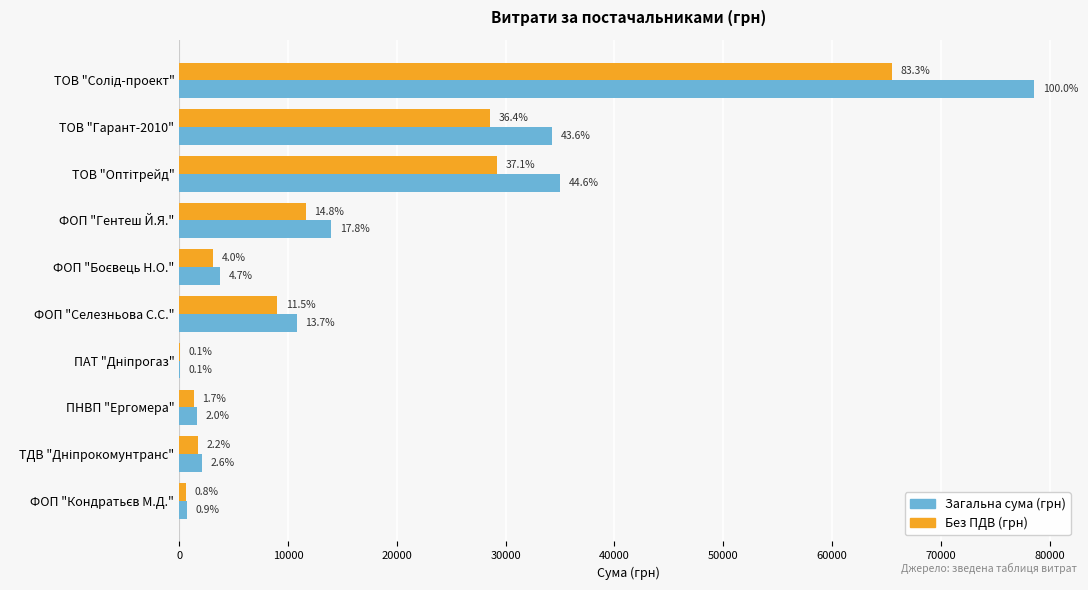

What are all the series names shown in the legend?

Загальна сума (грн), Без ПДВ (грн)